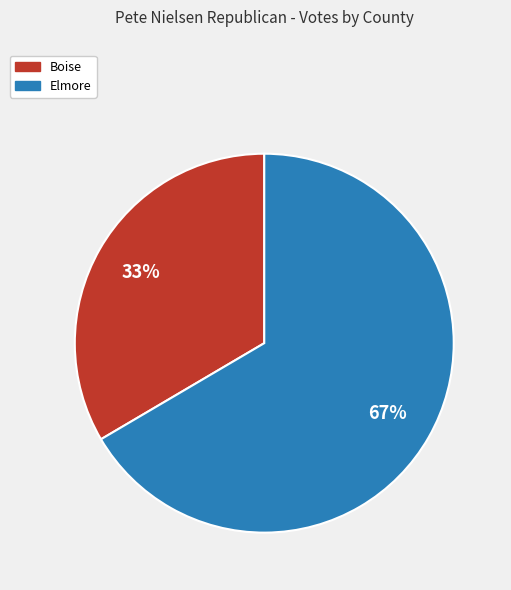

Is the sum of Boise and Elmore greater than half?

Yes